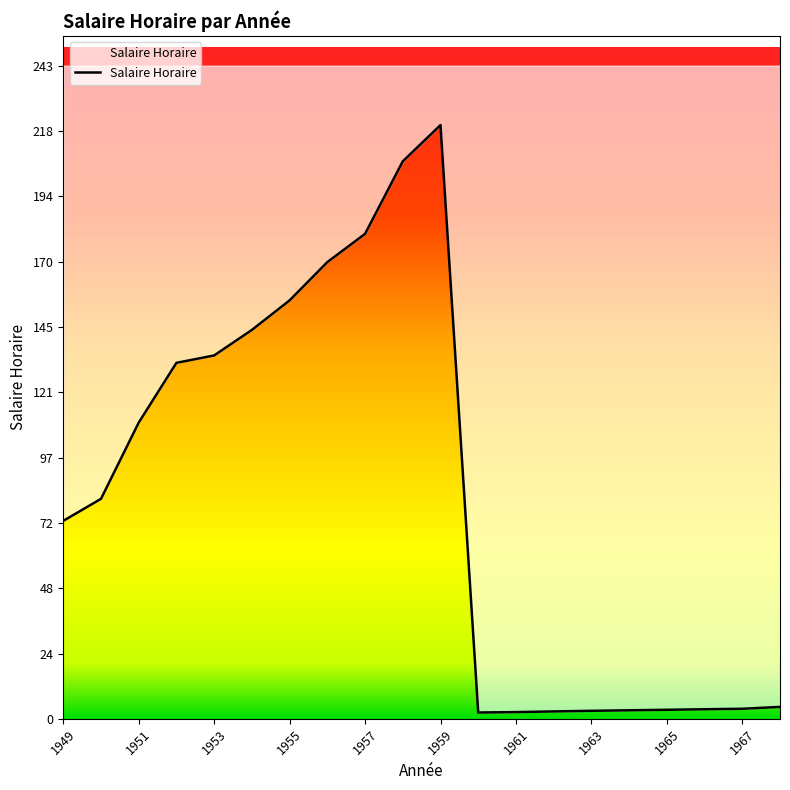

Where is the first local maximum?

1959